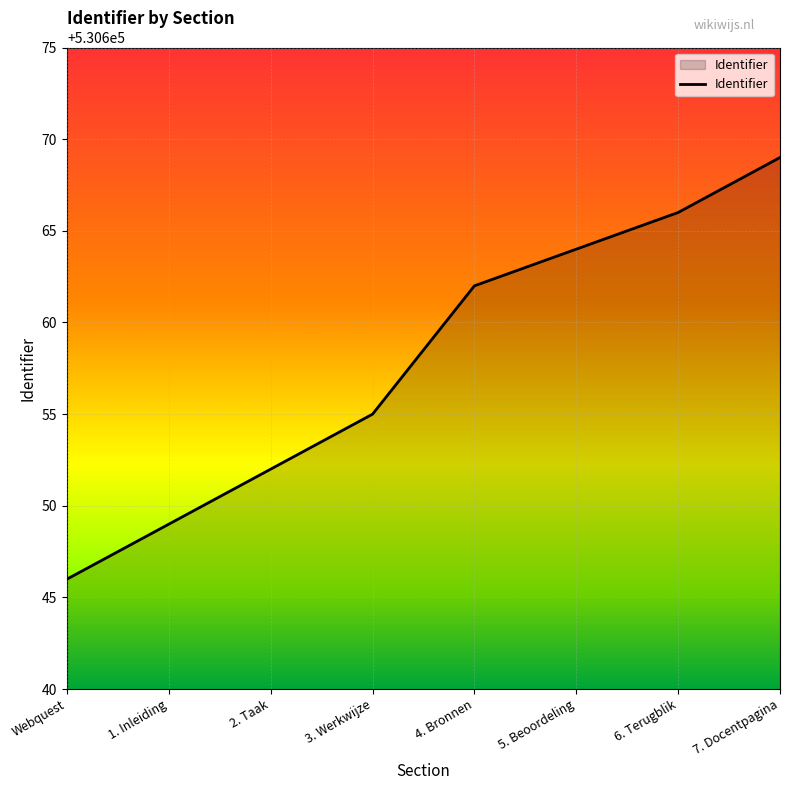

What position from the right is 6. Terugblik?

2